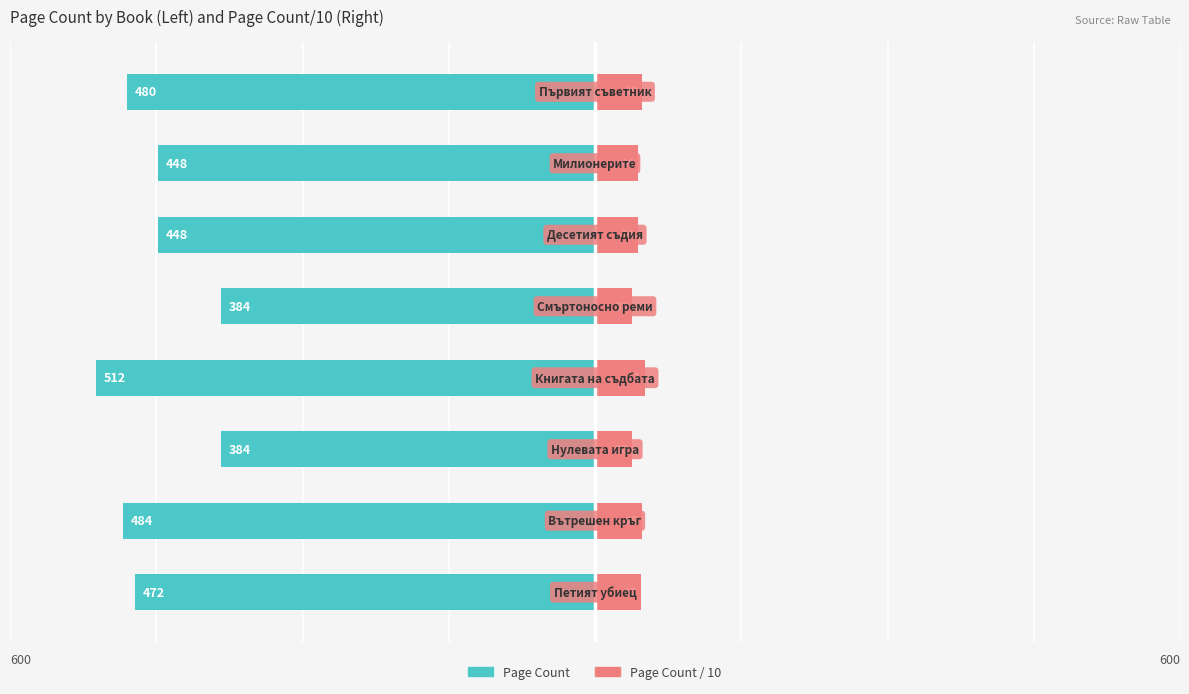

Reading left to right, list all the values displayed in this chart.

Page Count: -472	-484	-384	-512	-384	-448	-448	-480
Page Count / 10: 47	48	38	51	38	44	44	48